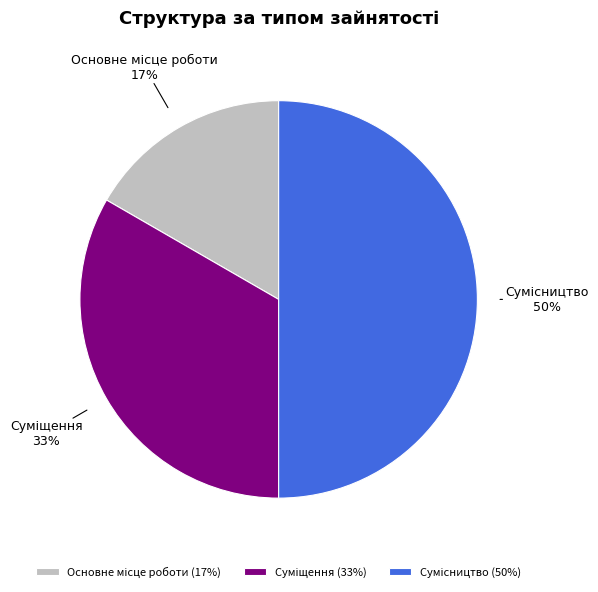

To the nearest percent, what is the average slice percentage?

33%